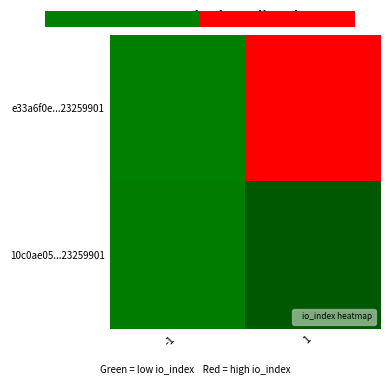

At how many categories does at least one series exceed 13?

1